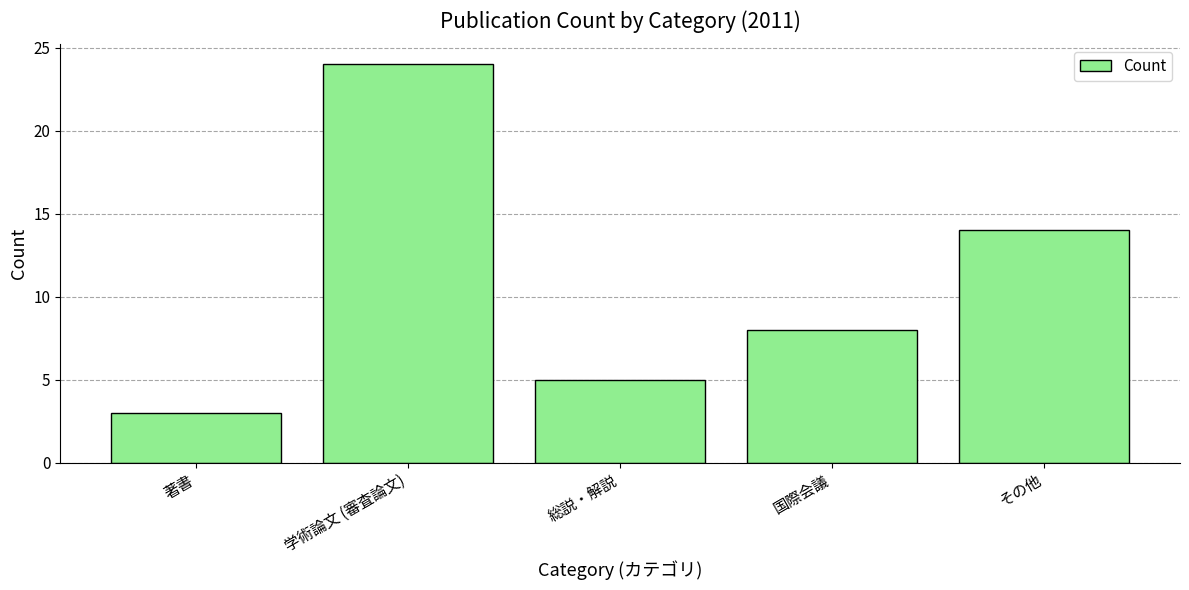

Reading left to right, what are all the values shown in this chart?

著書=3	学術論文 (審査論文)=24	総説・解説=5	国際会議=8	その他=14